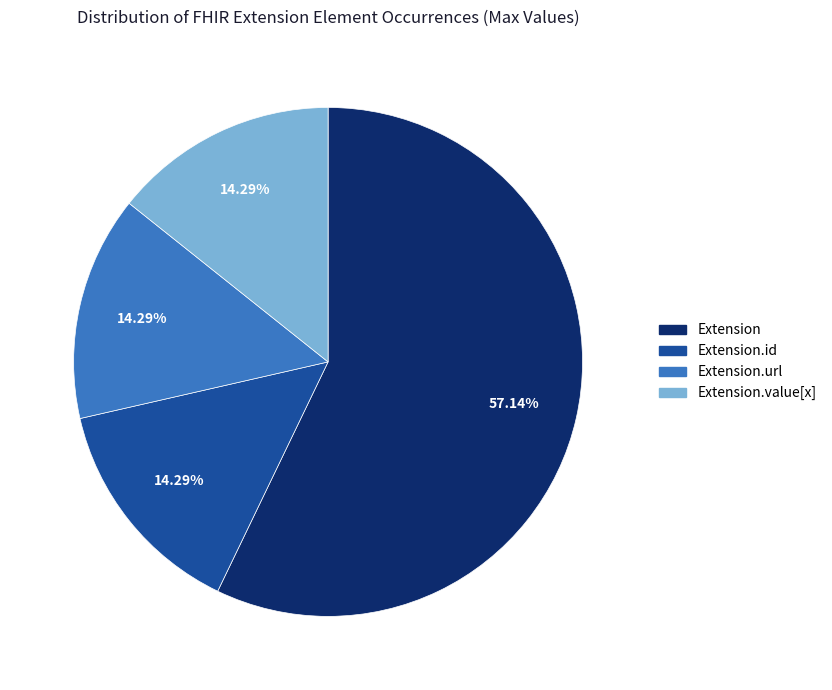

To the nearest percent, what is the combined percentage of Extension.url and Extension.id?

29%